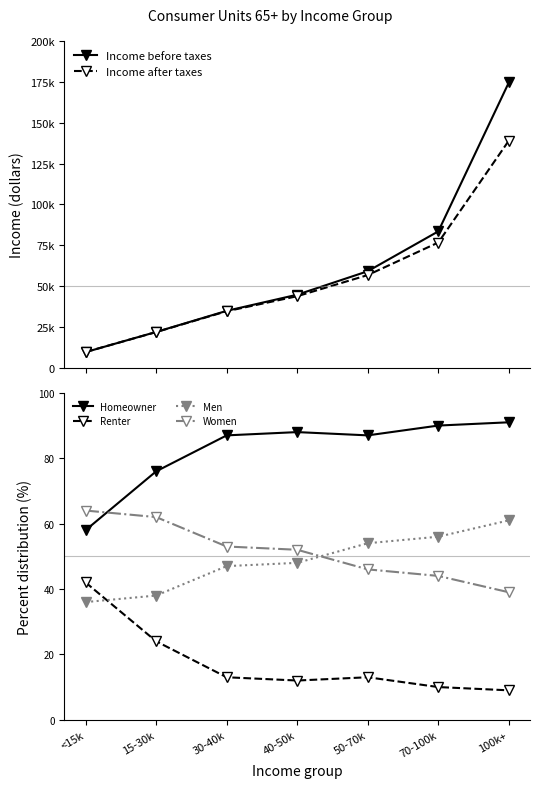

Reading left to right, extract all data points from this chart.

Income before taxes: 9647	21976	34897	44780	59140	83526	174628
Income after taxes: 9712	21898	34656	43848	56787	76709	139030
Homeowner: 58	76	87	88	87	90	91
Renter: 42	24	13	12	13	10	9
Men: 36	38	47	48	54	56	61
Women: 64	62	53	52	46	44	39